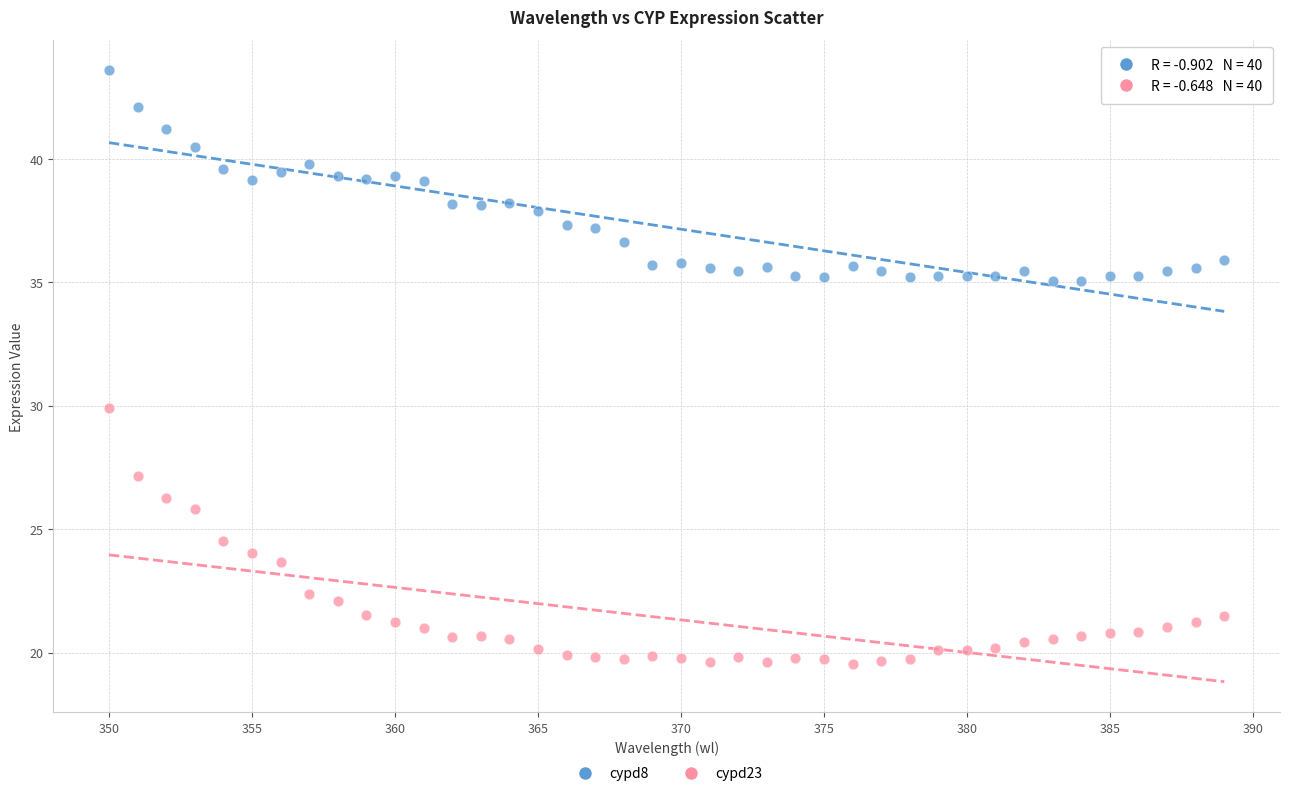

Which series reaches the maximum Y coordinate?

cypd8